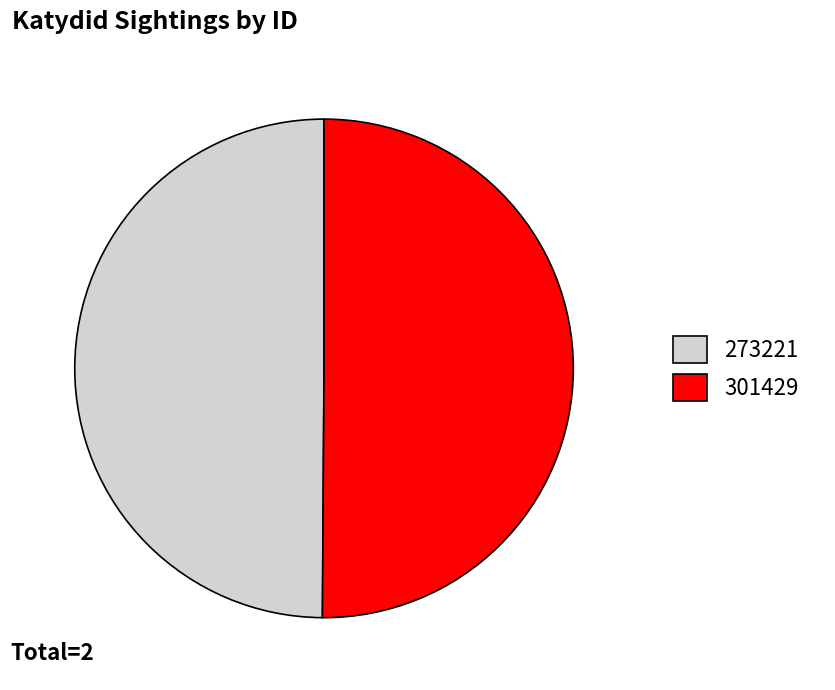

What is the ratio of the value at 273221 to the value at 301429?

1.0